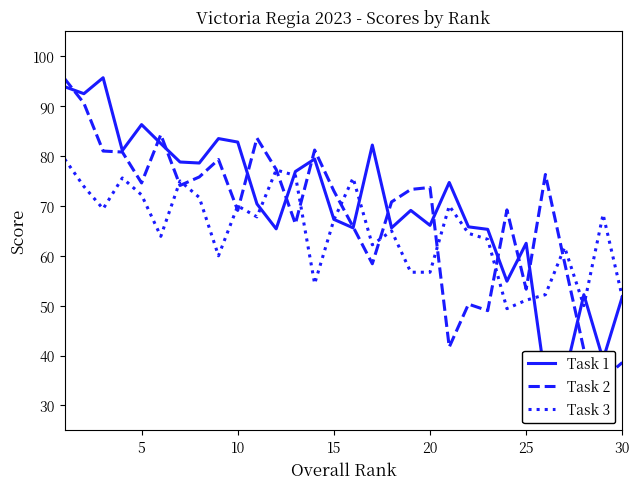

What is the minimum value for Task 3?

49.4